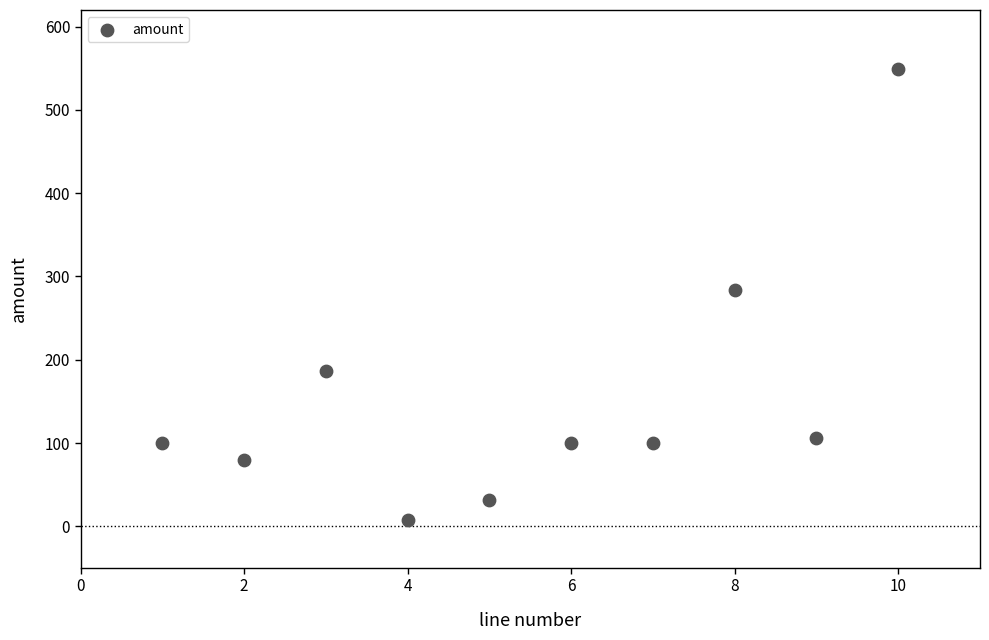

What Y value in the scatter plot is closest to 277?

284.0